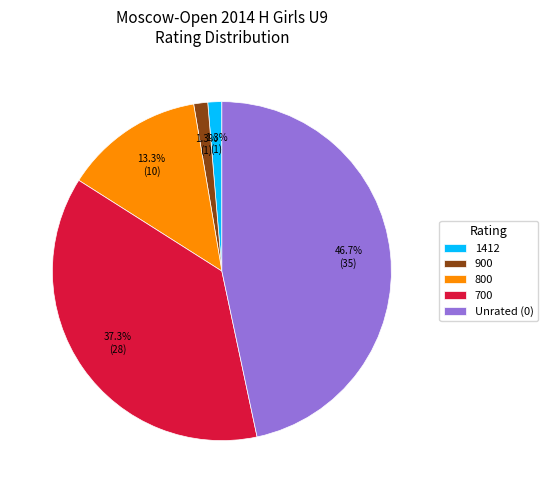

Do 1412 and 900 together represent more than half of the pie?

No